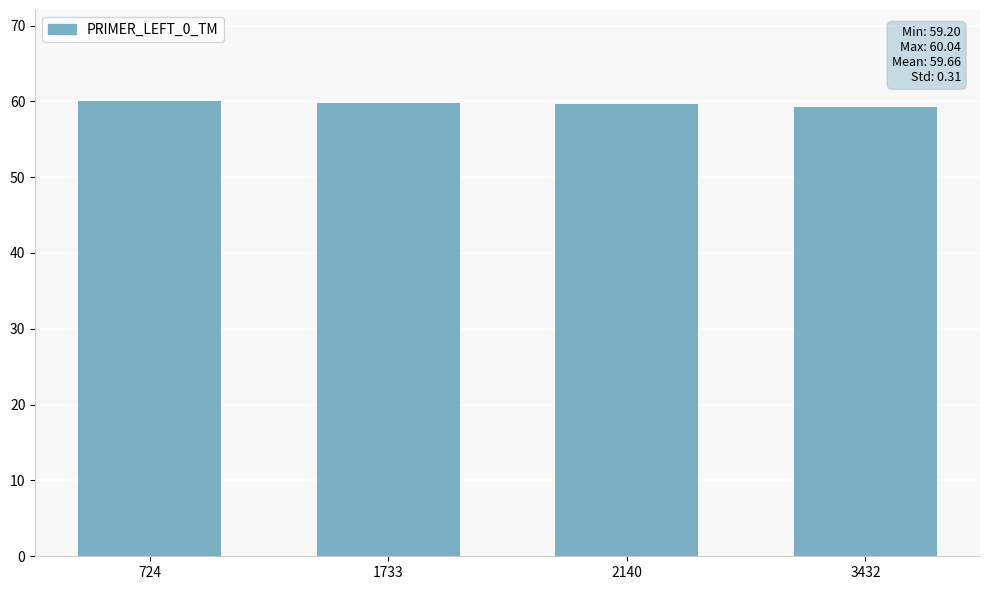

What is the value of the 1st bar from the left?

60.0